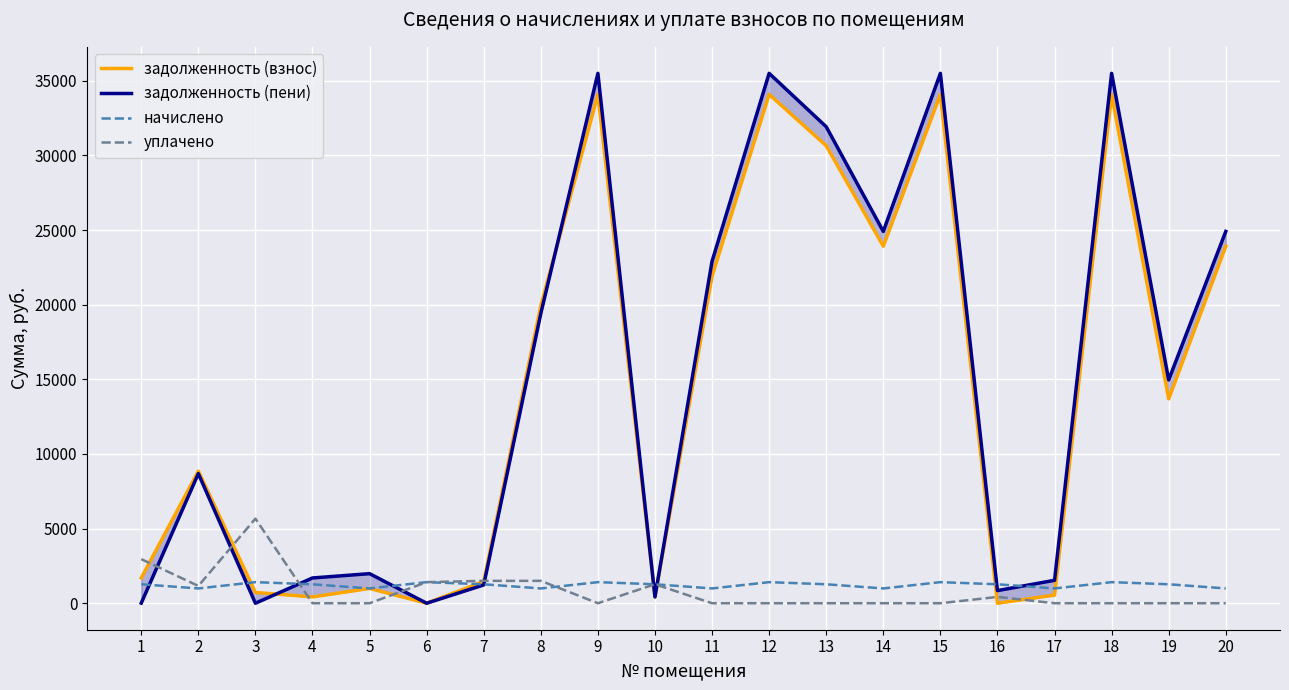

What is the difference between the second highest and minimum values in the задолженность (взнос) series?

34091.5